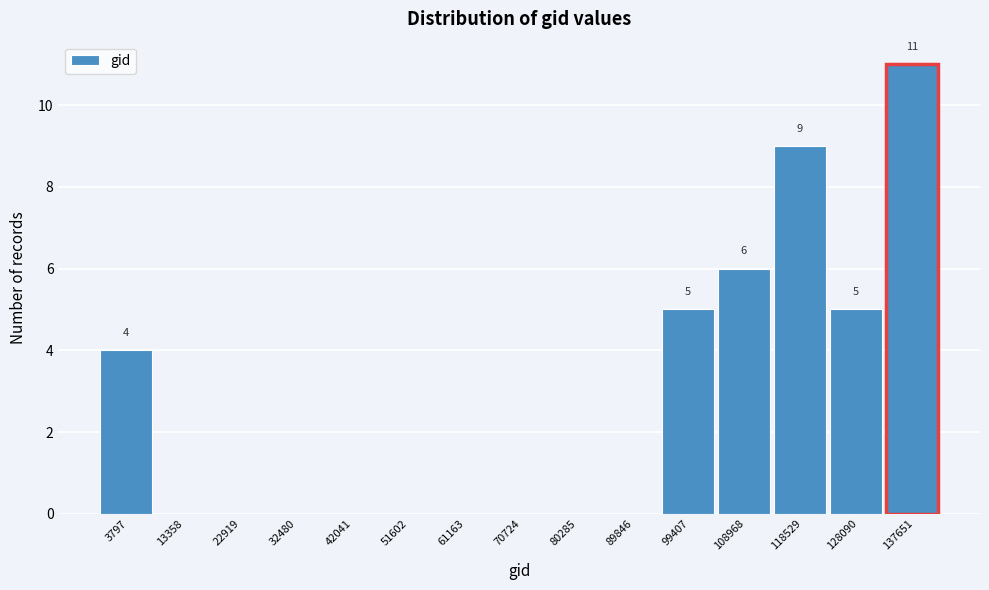

Reading right to left, transcribe all the data shown in this chart.

137651=11	128090=5	118529=9	108968=6	99407=5	89846=0	80285=0	70724=0	61163=0	51602=0	42041=0	32480=0	22919=0	13358=0	3797=4